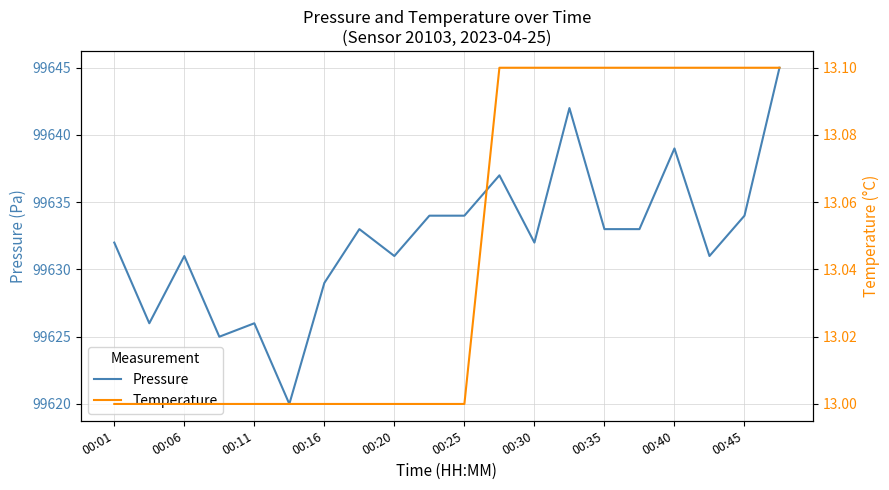

Where is Temperature nearest to the value 13?

00:01